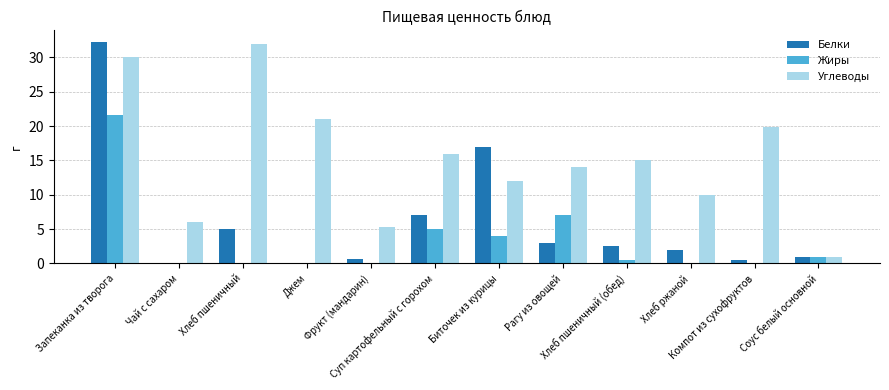

What is the greatest value displayed?

32.3